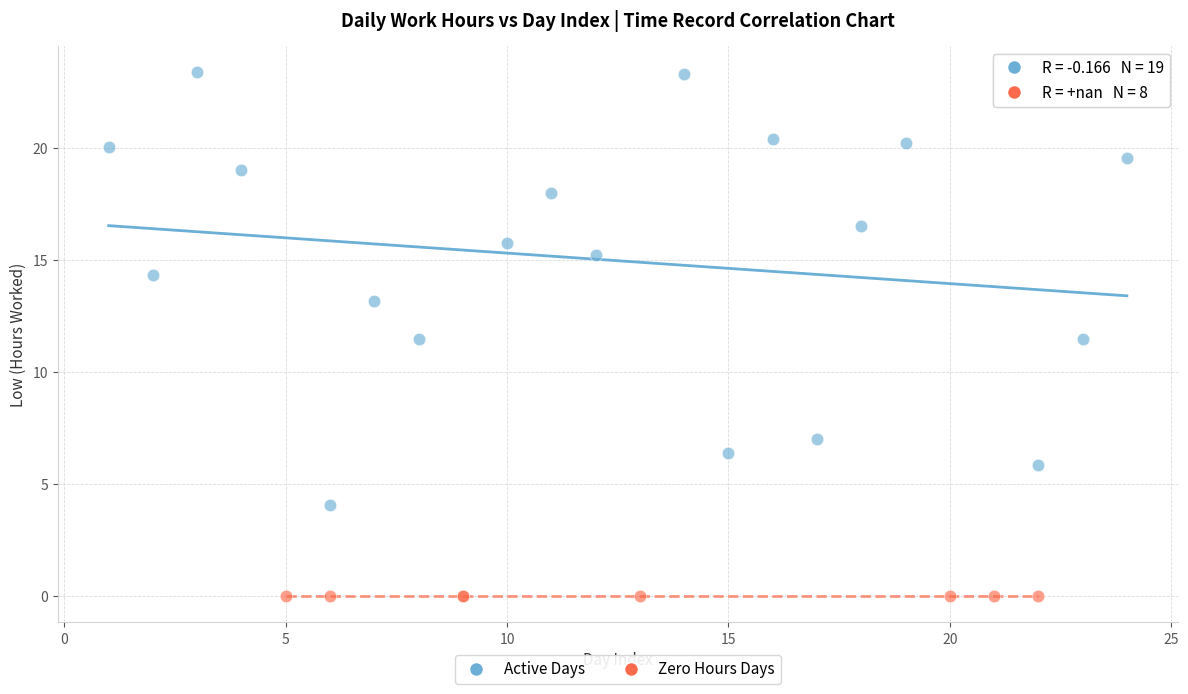

Which series contains the highest Y value?

Active Days